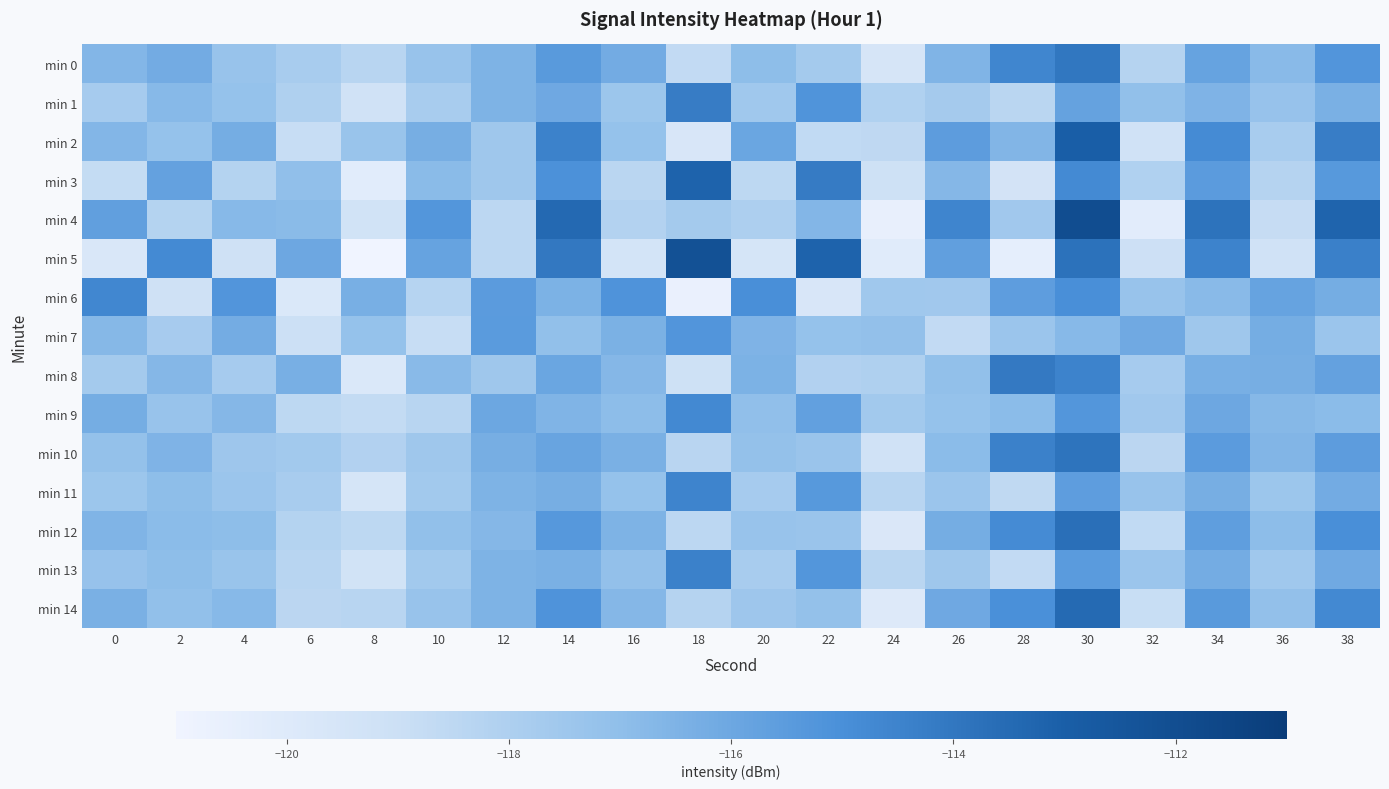

Reading left to right, what are all the values shown in this chart?

min 0: 0=-116.7	2=-116.2	4=-117.3	6=-117.8	8=-118.3	10=-117.3	12=-116.5	14=-115.4	16=-116.2	18=-118.7	20=-117.0	22=-117.6	24=-119.6	26=-116.6	28=-114.6	30=-114.0	32=-118.3	34=-115.8	36=-116.8	38=-115.2
min 1: 0=-117.7	2=-116.8	4=-117.2	6=-118.0	8=-119.2	10=-117.8	12=-116.5	14=-116.1	16=-117.4	18=-114.2	20=-117.5	22=-115.2	24=-118.1	26=-117.7	28=-118.4	30=-115.8	32=-117.1	34=-116.5	36=-117.2	38=-116.4
min 2: 0=-116.7	2=-117.2	4=-116.3	6=-118.8	8=-117.3	10=-116.3	12=-117.5	14=-114.4	16=-117.2	18=-119.7	20=-116.0	22=-118.6	24=-118.6	26=-115.6	28=-116.6	30=-113.0	32=-119.3	34=-114.8	36=-117.8	38=-114.2
min 3: 0=-118.7	2=-115.8	4=-118.2	6=-117.0	8=-120.2	10=-116.8	12=-117.5	14=-115.1	16=-118.4	18=-113.2	20=-118.5	22=-114.2	24=-119.1	26=-116.7	28=-119.4	30=-114.8	32=-118.1	34=-115.5	36=-118.2	38=-115.4
min 4: 0=-115.7	2=-118.2	4=-116.8	6=-116.8	8=-119.3	10=-115.3	12=-118.5	14=-113.4	16=-118.2	18=-117.7	20=-118.0	22=-116.6	24=-120.6	26=-114.6	28=-117.6	30=-112.0	32=-120.3	34=-113.8	36=-118.8	38=-113.2
min 5: 0=-119.7	2=-114.8	4=-119.2	6=-116.0	8=-121.2	10=-115.8	12=-118.5	14=-114.1	16=-119.4	18=-112.2	20=-119.5	22=-113.2	24=-120.1	26=-115.7	28=-120.4	30=-113.8	32=-119.1	34=-114.5	36=-119.2	38=-114.4
min 6: 0=-114.7	2=-119.2	4=-115.3	6=-119.8	8=-116.3	10=-118.3	12=-115.5	14=-116.4	16=-115.2	18=-120.7	20=-115.0	22=-119.6	24=-117.6	26=-117.6	28=-115.6	30=-115.0	32=-117.3	34=-116.8	36=-115.8	38=-116.2
min 7: 0=-116.7	2=-117.8	4=-116.2	6=-119.0	8=-117.2	10=-118.8	12=-115.5	14=-117.1	16=-116.4	18=-115.2	20=-116.5	22=-117.2	24=-117.1	26=-118.7	28=-117.4	30=-116.8	32=-116.1	34=-117.5	36=-116.2	38=-117.4
min 8: 0=-117.7	2=-116.7	4=-117.8	6=-116.3	8=-119.8	10=-116.8	12=-117.5	14=-115.9	16=-116.7	18=-119.2	20=-116.5	22=-118.1	24=-118.1	26=-117.1	28=-114.1	30=-114.5	32=-117.8	34=-116.3	36=-116.3	38=-115.7
min 9: 0=-116.2	2=-117.3	4=-116.7	6=-118.5	8=-118.7	10=-118.3	12=-116.0	14=-116.6	16=-116.9	18=-114.7	20=-117.0	22=-115.7	24=-117.6	26=-117.2	28=-116.9	30=-115.3	32=-117.6	34=-116.0	36=-116.7	38=-116.9
min 10: 0=-117.2	2=-116.5	4=-117.5	6=-117.6	8=-118.1	10=-117.5	12=-116.3	14=-115.8	16=-116.4	18=-118.4	20=-117.2	22=-117.3	24=-119.3	26=-116.9	28=-114.4	30=-113.9	32=-118.5	34=-115.5	36=-116.6	38=-115.5
min 11: 0=-117.4	2=-117.0	4=-117.4	6=-117.8	8=-119.5	10=-117.6	12=-116.5	14=-116.3	16=-117.2	18=-114.5	20=-117.7	22=-115.4	24=-118.3	26=-117.4	28=-118.6	30=-115.6	32=-117.3	34=-116.3	36=-117.4	38=-116.2
min 12: 0=-116.6	2=-116.9	4=-117.0	6=-118.2	8=-118.5	10=-117.1	12=-116.7	14=-115.3	16=-116.5	18=-118.5	20=-117.3	22=-117.3	24=-119.8	26=-116.3	28=-114.8	30=-113.7	32=-118.7	34=-115.6	36=-116.9	38=-114.9
min 13: 0=-117.2	2=-117.0	4=-117.3	6=-118.3	8=-119.3	10=-117.6	12=-116.5	14=-116.4	16=-117.1	18=-114.4	20=-117.8	22=-115.3	24=-118.4	26=-117.5	28=-118.7	30=-115.5	32=-117.4	34=-116.2	36=-117.5	38=-116.1
min 14: 0=-116.4	2=-117.1	4=-116.8	6=-118.4	8=-118.3	10=-117.3	12=-116.5	14=-115.1	16=-116.7	18=-118.3	20=-117.5	22=-117.1	24=-120.0	26=-116.1	28=-115.0	30=-113.5	32=-118.9	34=-115.4	36=-117.1	38=-114.7